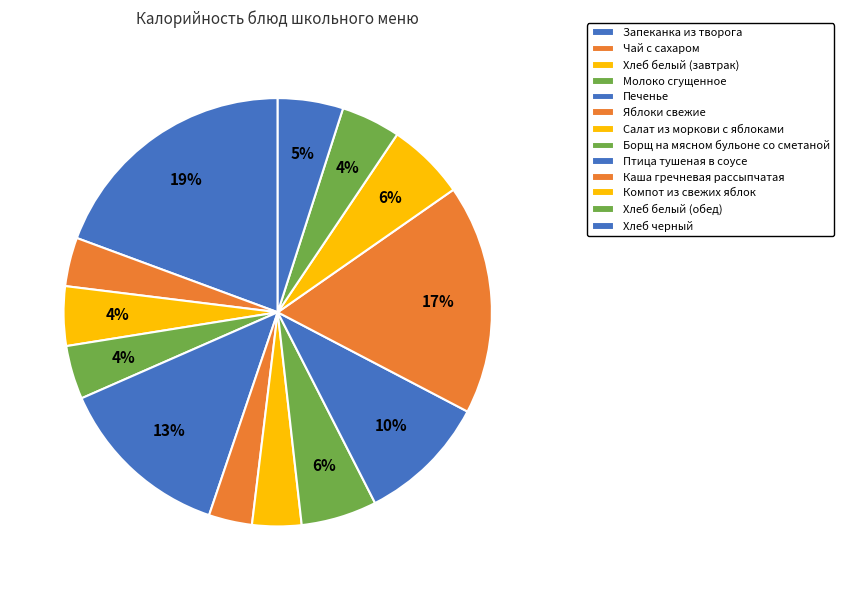

What is the ratio of the value at Хлеб черный to the value at Яблоки свежие?

1.5